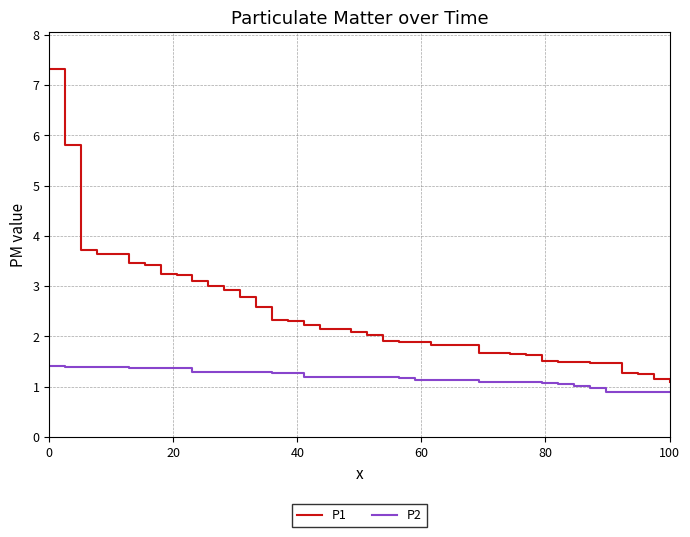

What is the minimum value for P2?

0.9